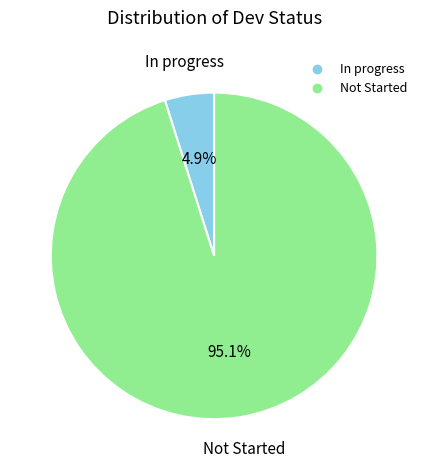

Rank the categories by value from lowest to highest.

In progress, Not Started